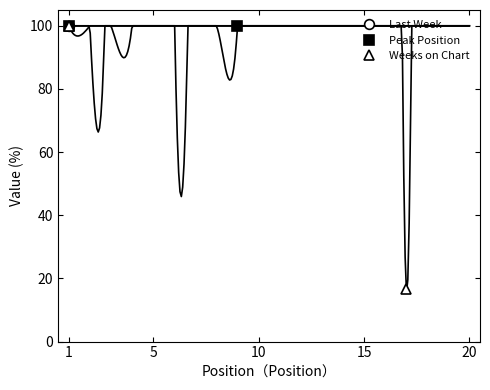

Which series has the largest range (max minus min)?

Last Week